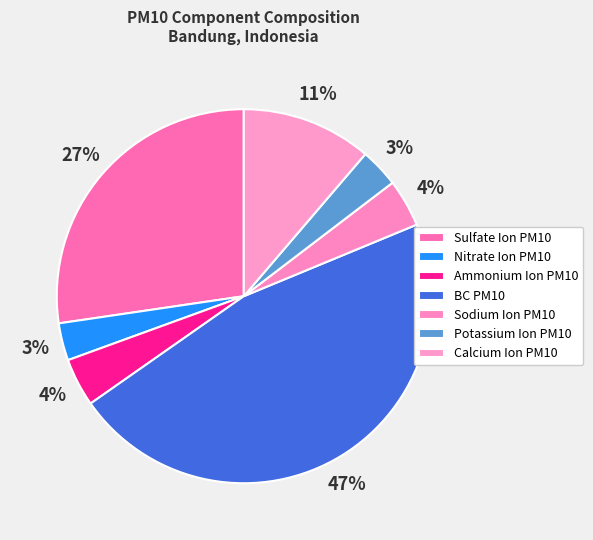

Combined, do BC PM10 and Nitrate Ion PM10 account for over 50%?

No